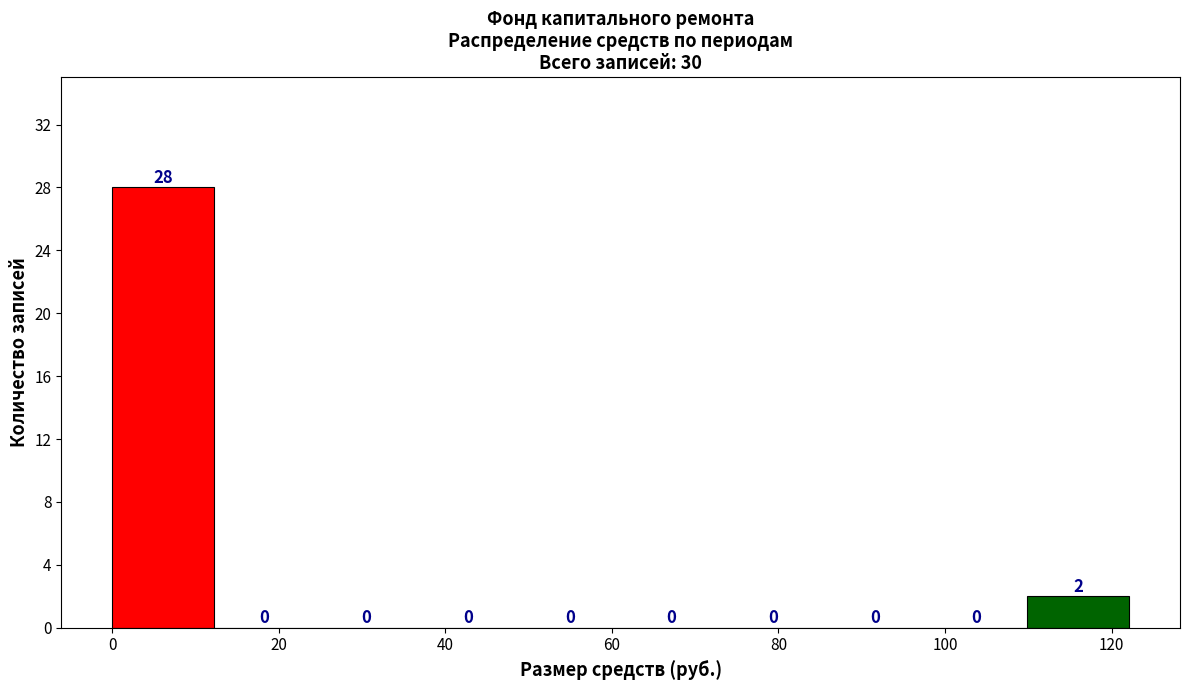

How tall is the bar that spans 110 to 122 on the x-axis? The bar edges are not printed on the chart, so give them approximately, as read against the axis.

2